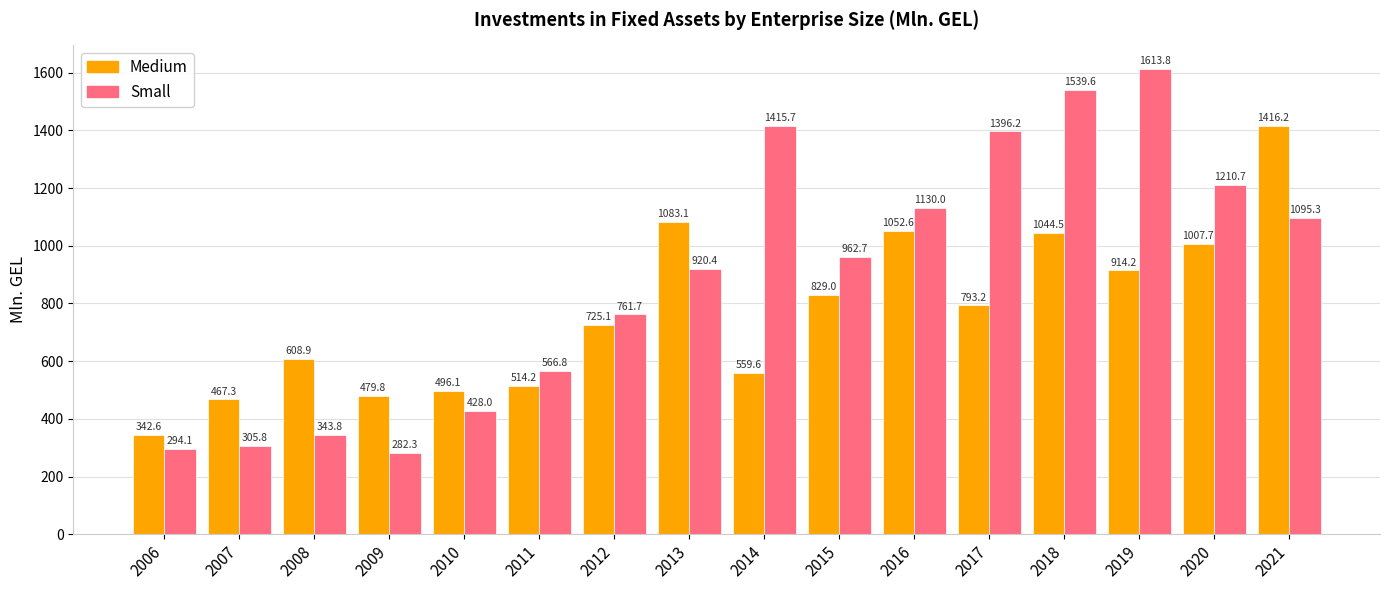

Which series has the largest range (max minus min)?

Small